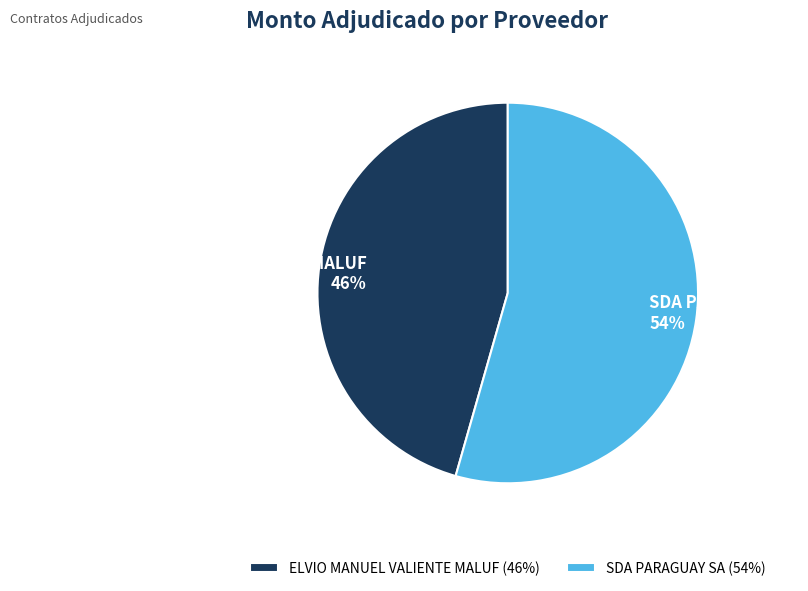

Between SDA PARAGUAY SA and ELVIO MANUEL VALIENTE MALUF, which is larger?

SDA PARAGUAY SA